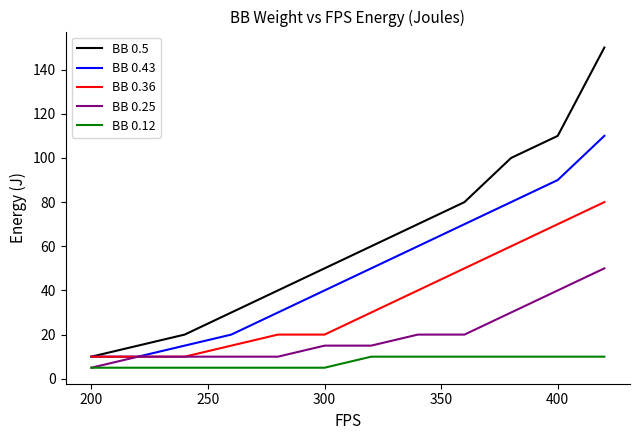

Which series has the largest range (max minus min)?

BB 0.5